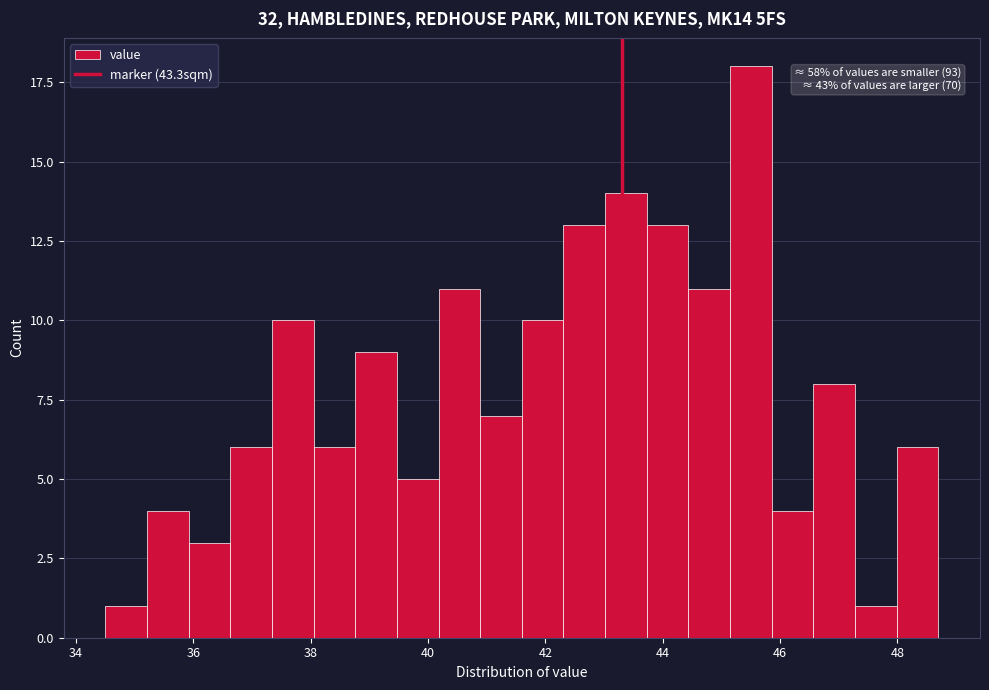

Around what value on the x-axis is the tallest bar? Give the approximate position of its centre, as read against the axis.

45.6